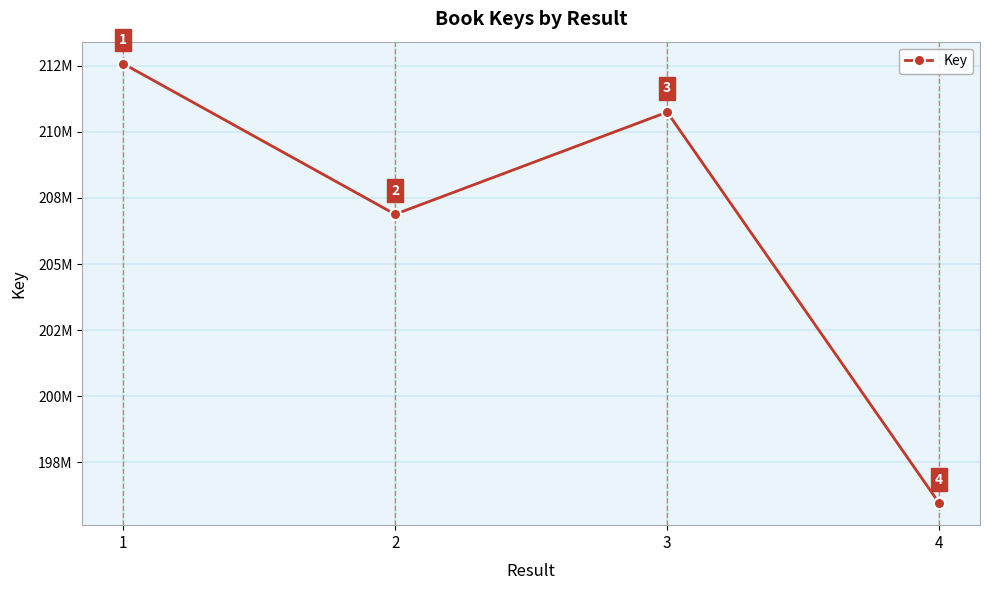

What is the difference between the maximum and second lowest values?

5697806